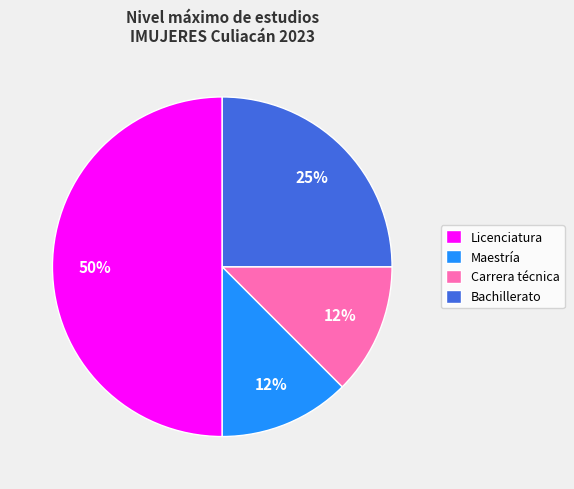

To the nearest percent, what is the average slice percentage?

25%